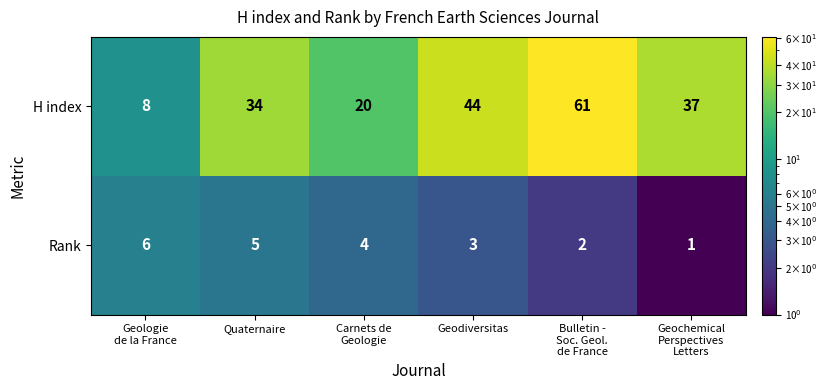

What is the highest value of the H index series?

61